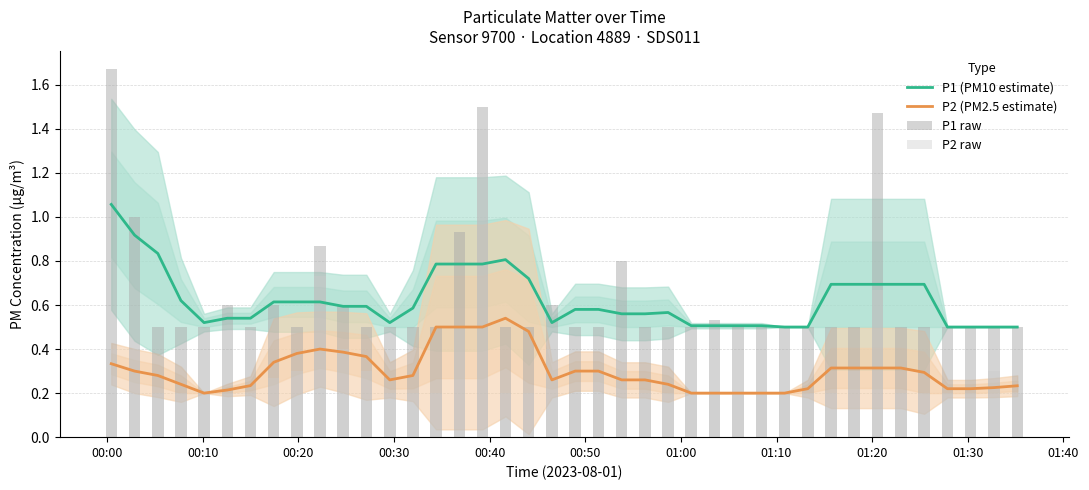

How many distinct data groups are displayed?

4